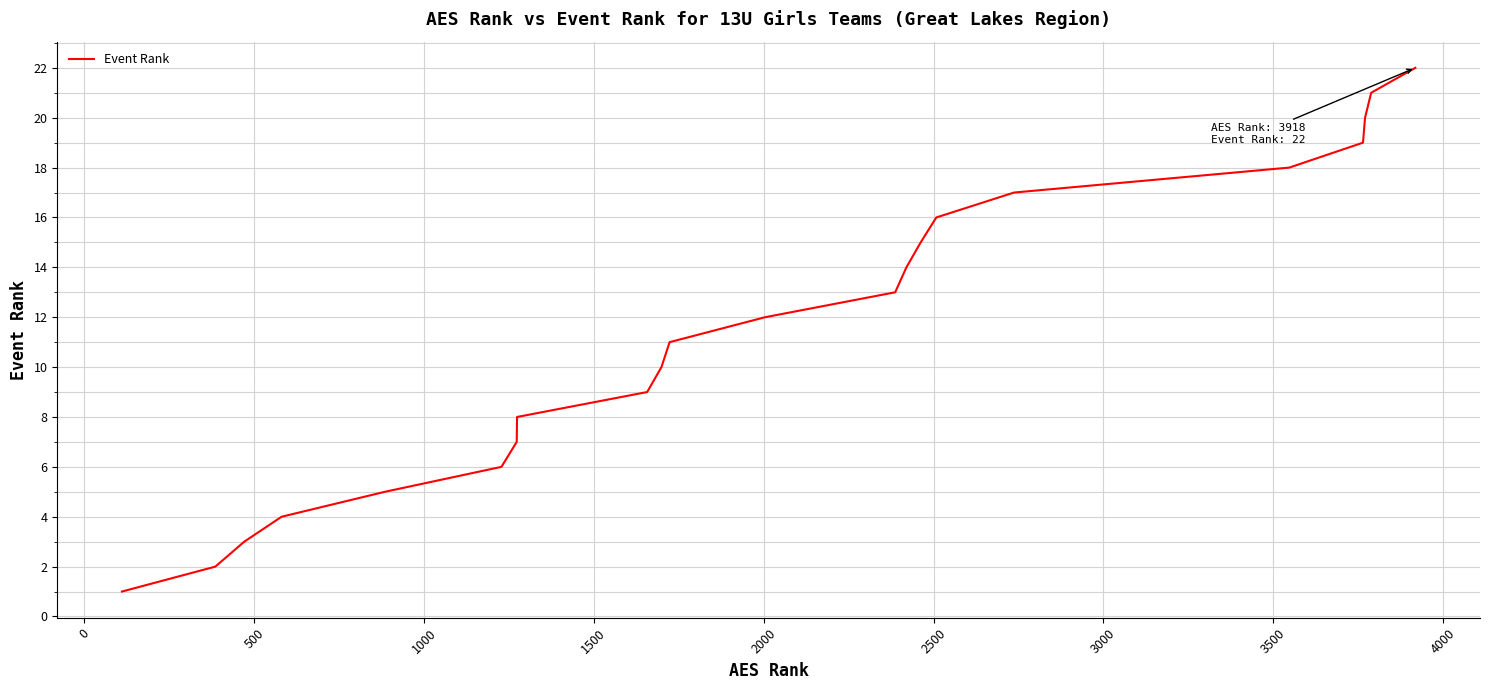

What is the difference between the maximum and minimum values?

21